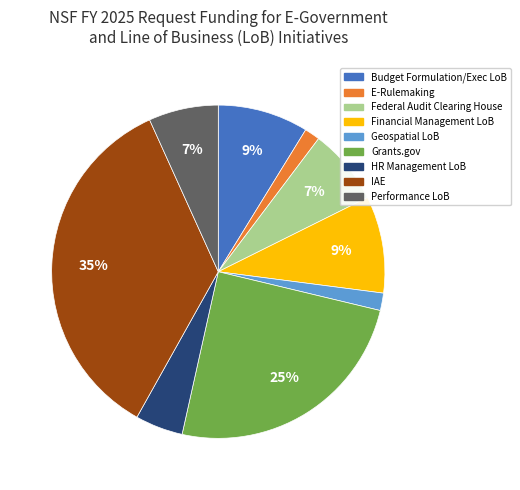

To the nearest percent, what is the average slice percentage?

11%